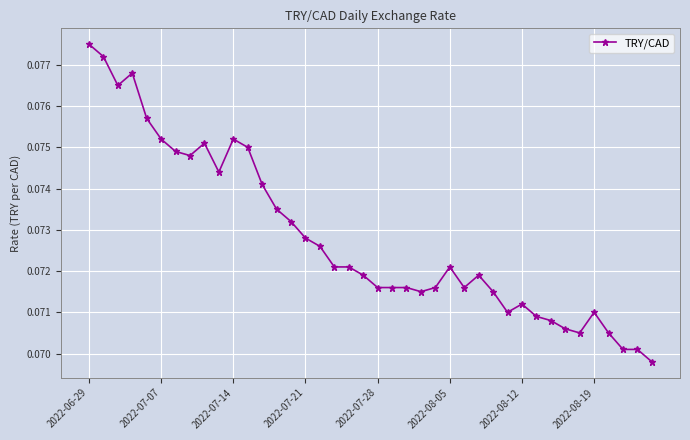

Count the values in the range 0 to 1.

40